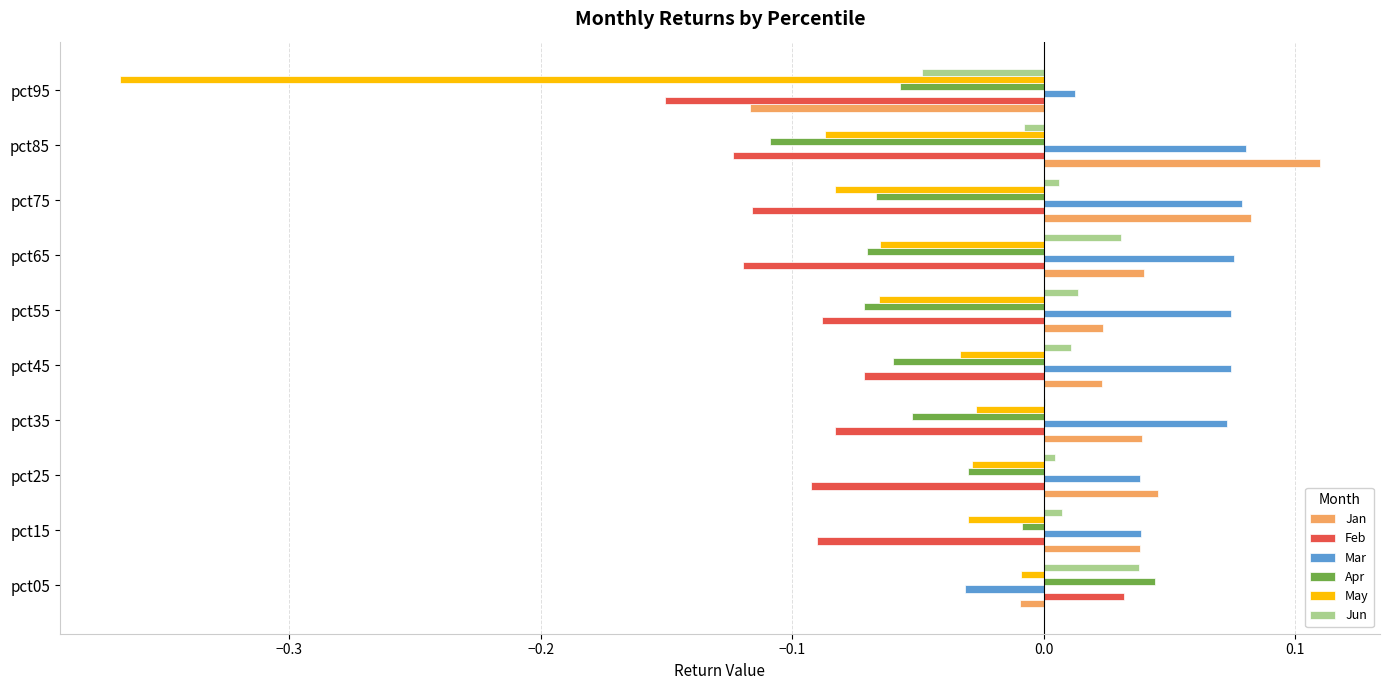

How many distinct data groups are displayed?

6